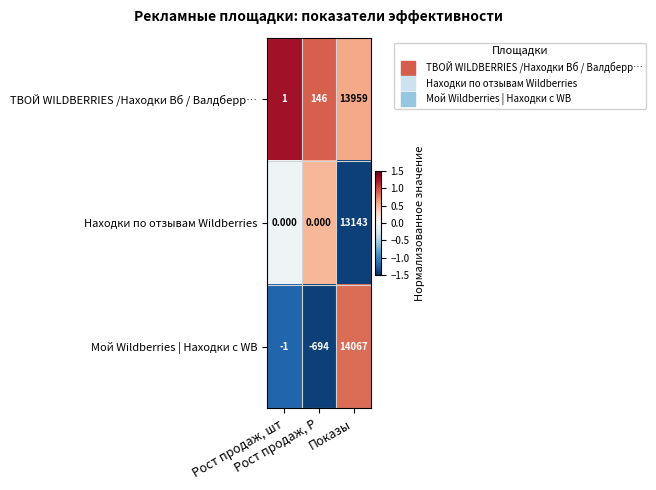

How many distinct data groups are displayed?

3